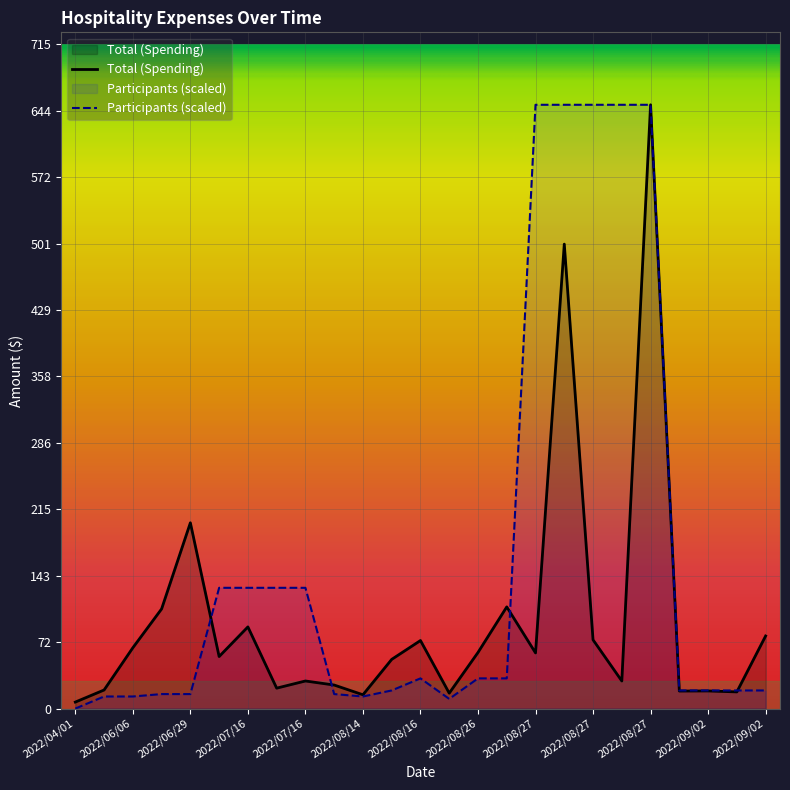

What is the label of the 11th point from the right?

2022/08/26